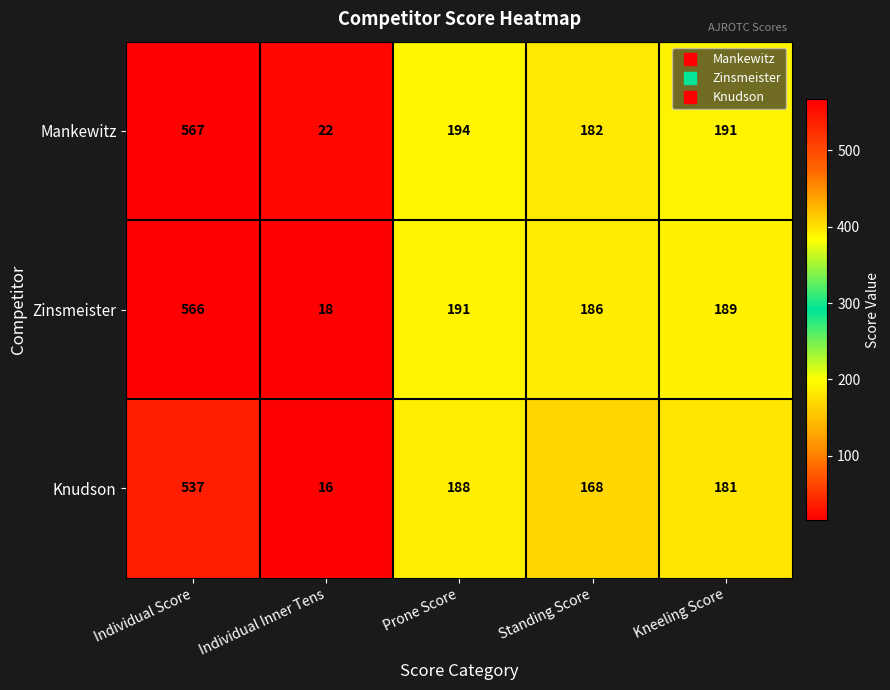

Is it true that Knudson equals 111 at Kneeling Score?

False